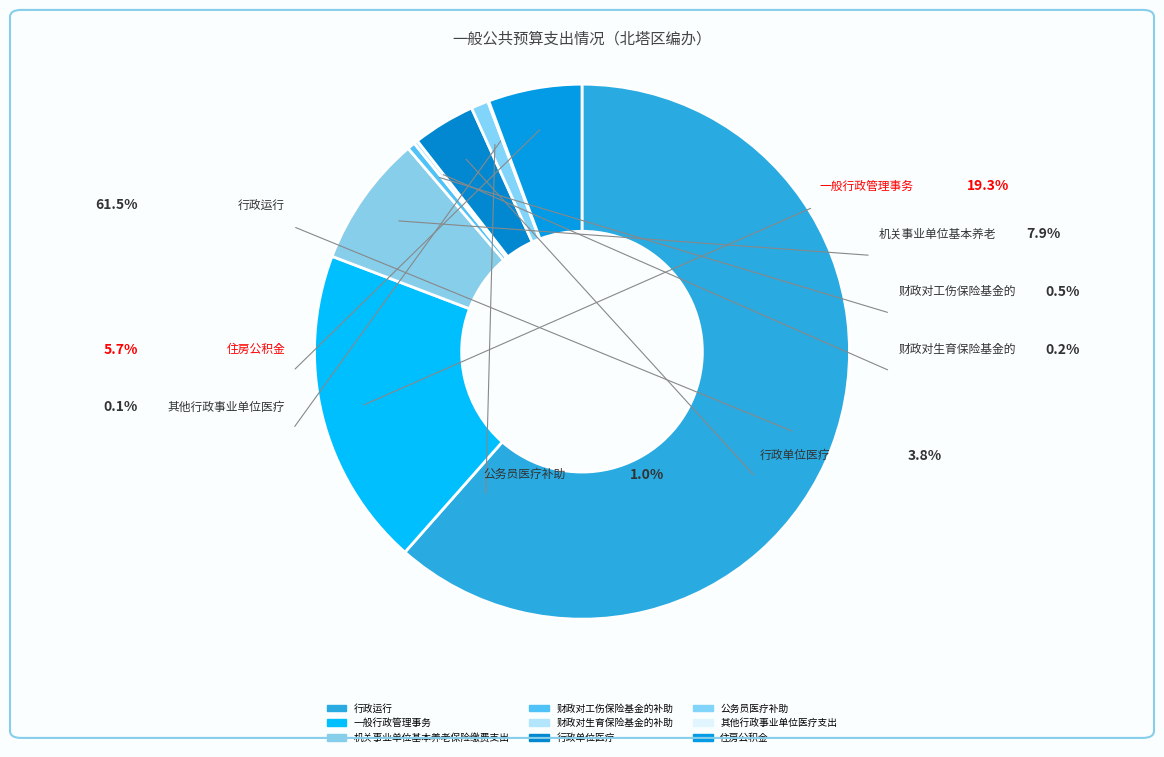

To the nearest percent, what percentage of the pie is 住房公积金?

6%